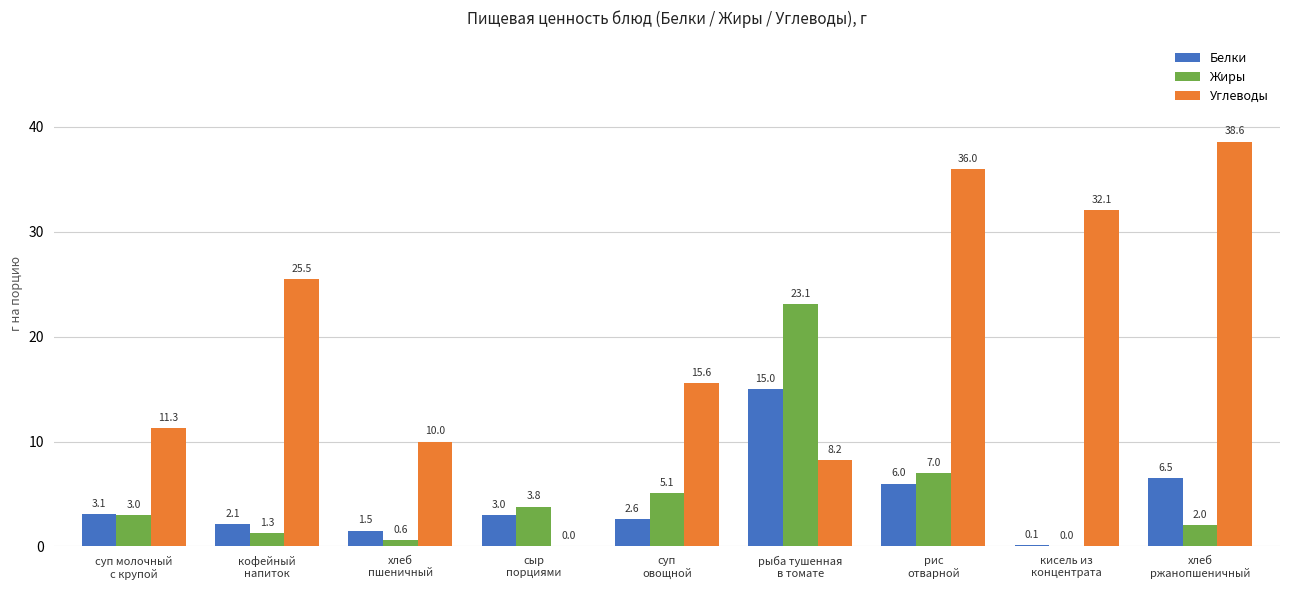

Which series changed the most between суп молочный
с крупой and суп
овощной?

Углеводы